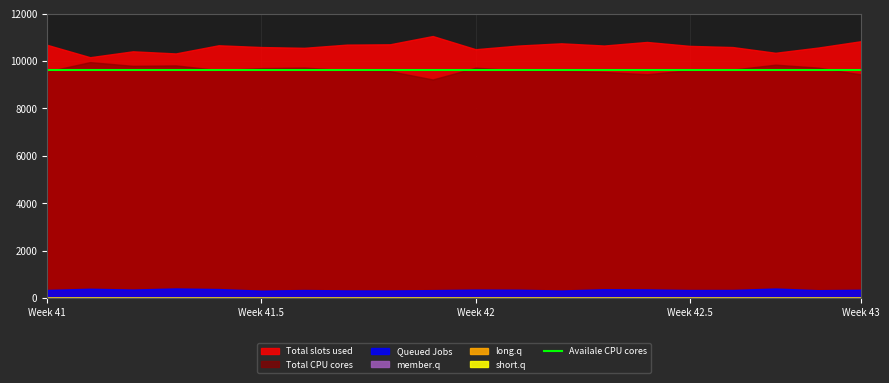

What is the value of the long.q point at the 17th from the left?

336